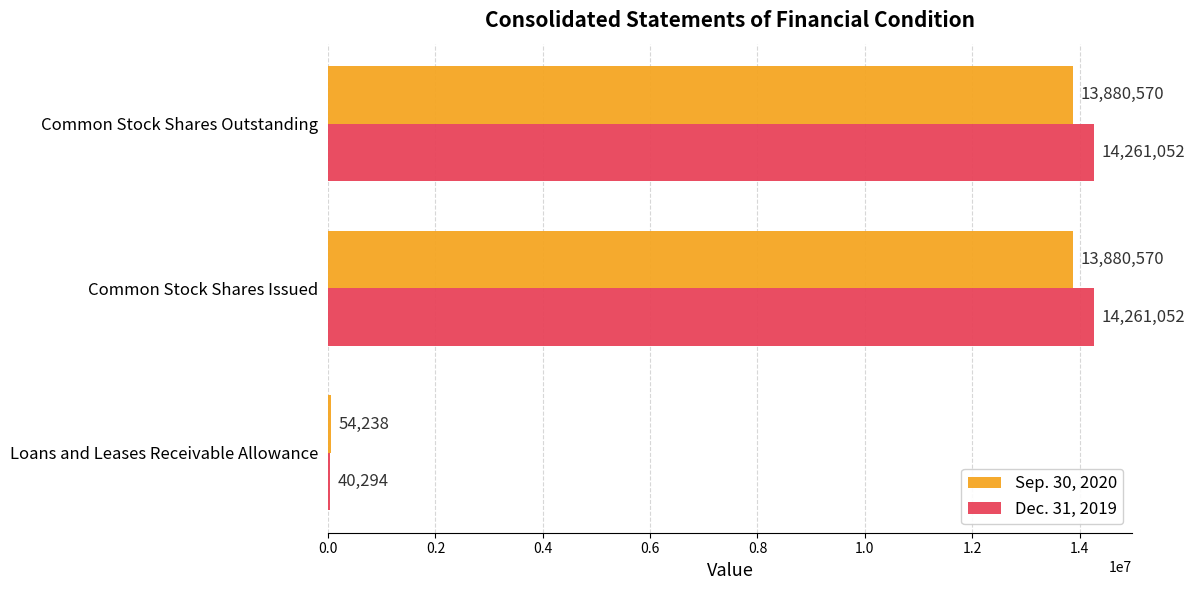

Which series has the largest total across all categories?

Dec. 31, 2019